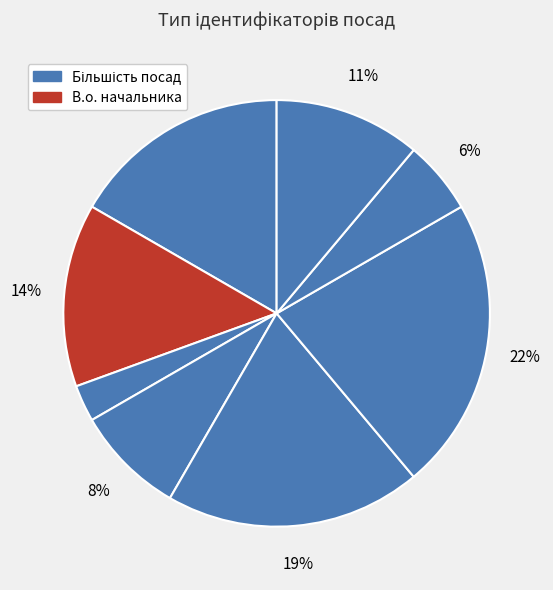

How many segments does this pie chart have?

8